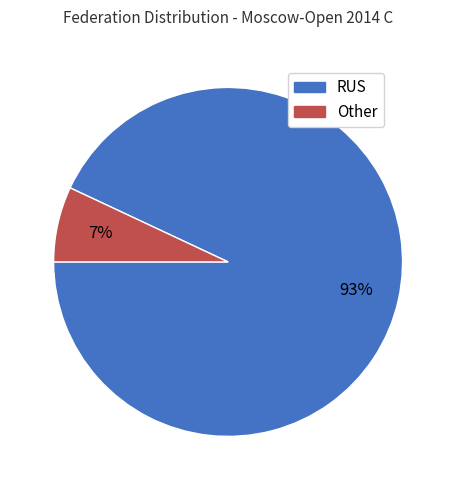

To the nearest percent, what portion does Other represent?

7%